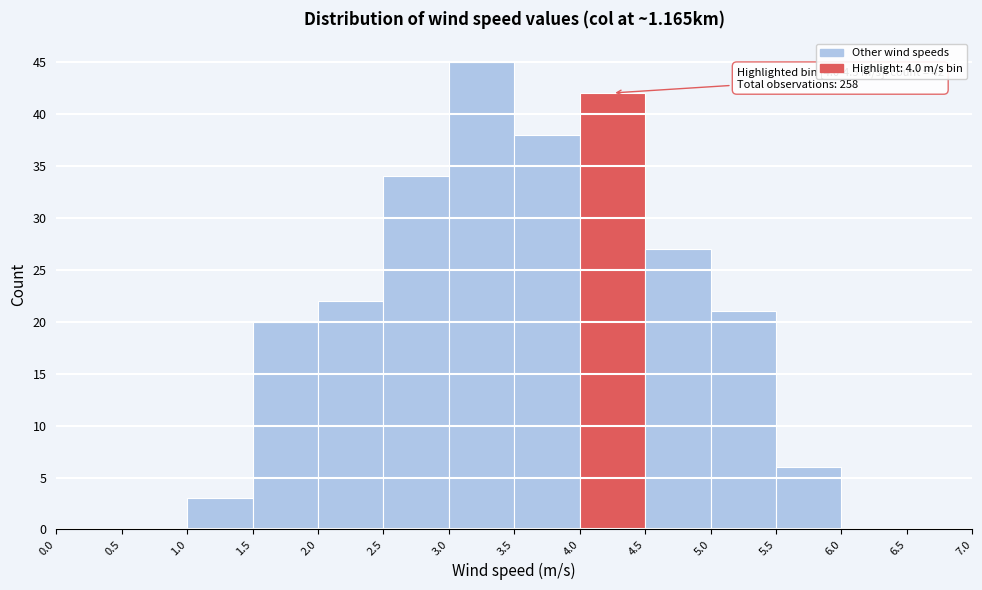

Over which range of the x-axis is the bar tallest?

3.0 to 3.5